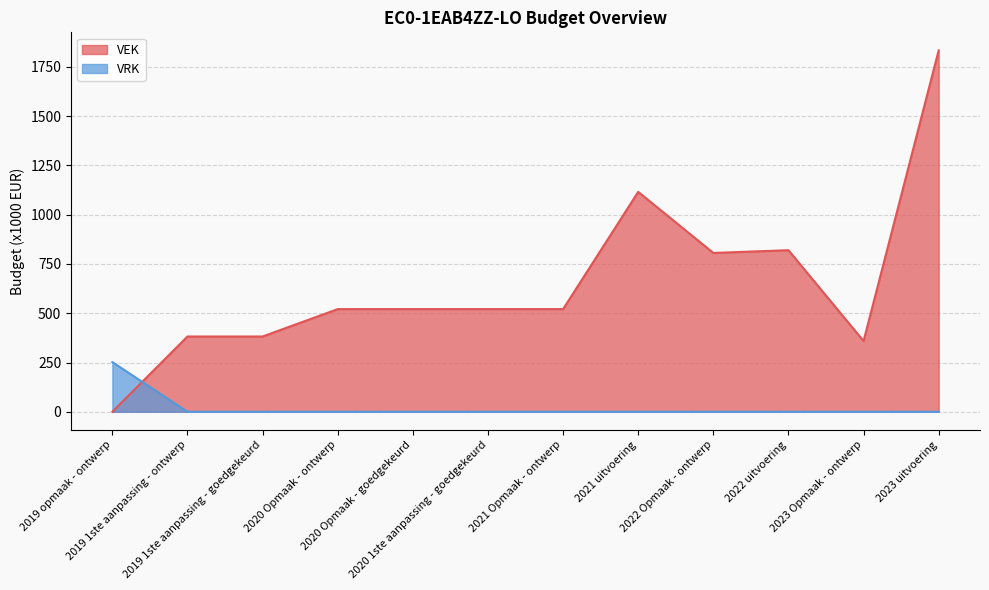

Where is VEK nearest to the value 917?

2022 uitvoering